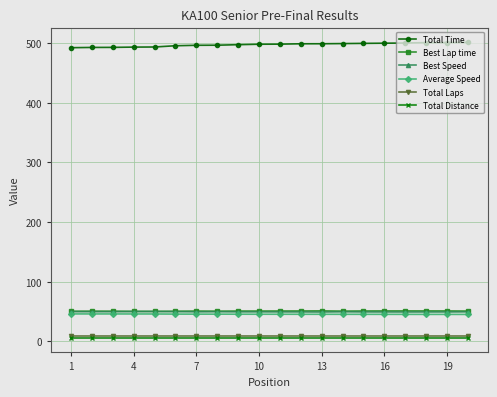

What is the lowest value of the Total Time series?

492.3